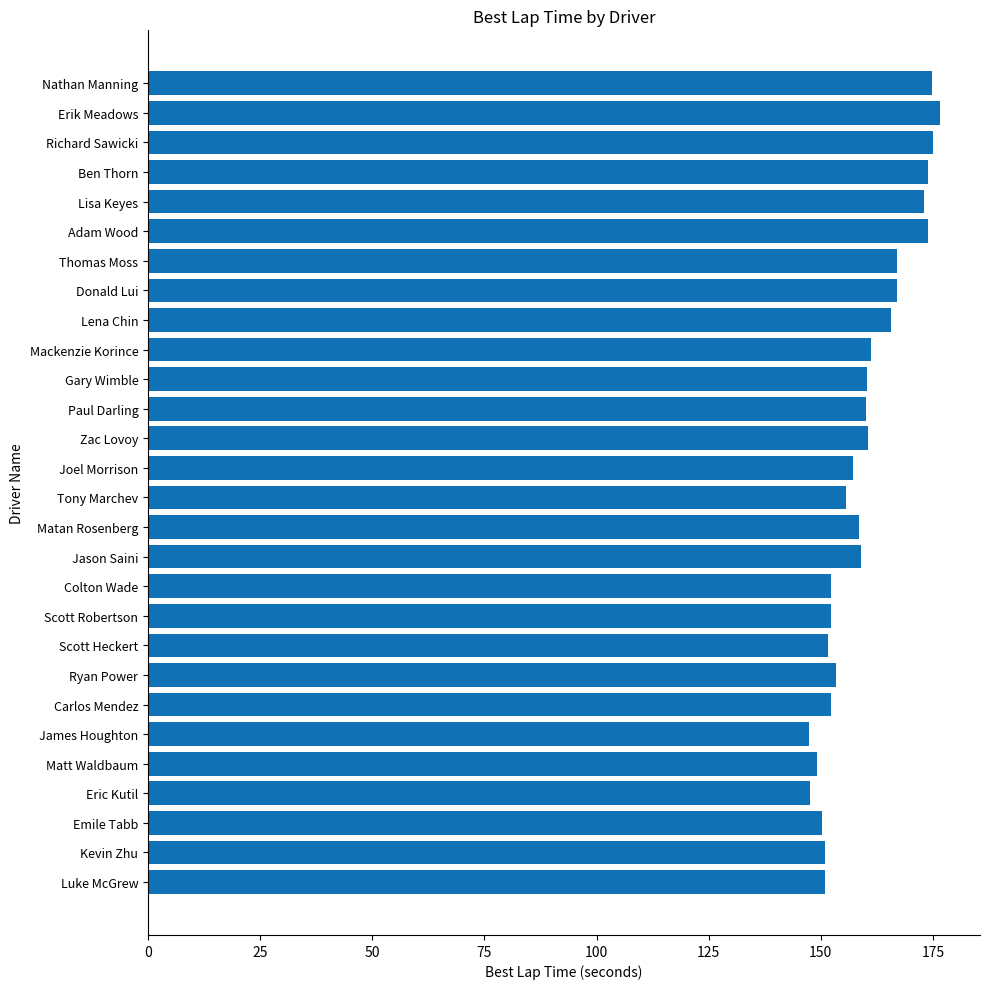

How many data points does each series have?

28